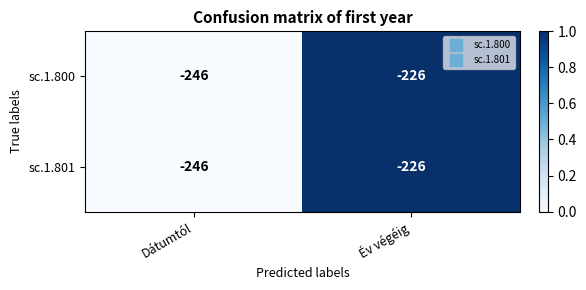

Reading left to right, list all the values displayed in this chart.

sc.1.800: Dátumtól=-246	Év végéig=-226
sc.1.801: Dátumtól=-246	Év végéig=-226